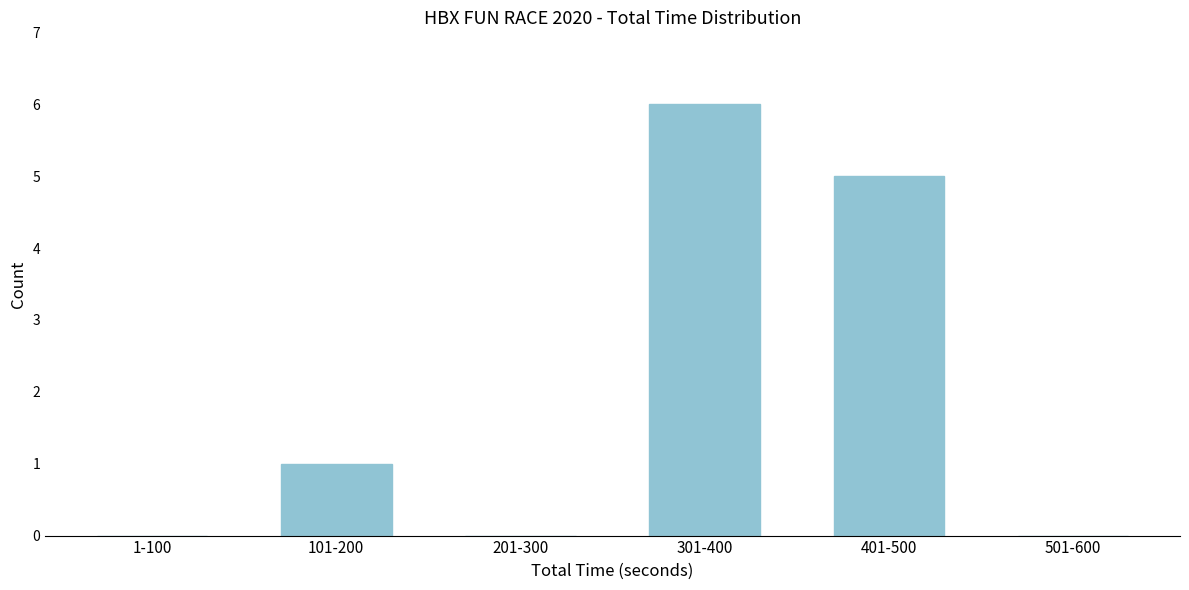

Reading right to left, extract all data points from this chart.

501-600=0	401-500=5	301-400=6	201-300=0	101-200=1	1-100=0